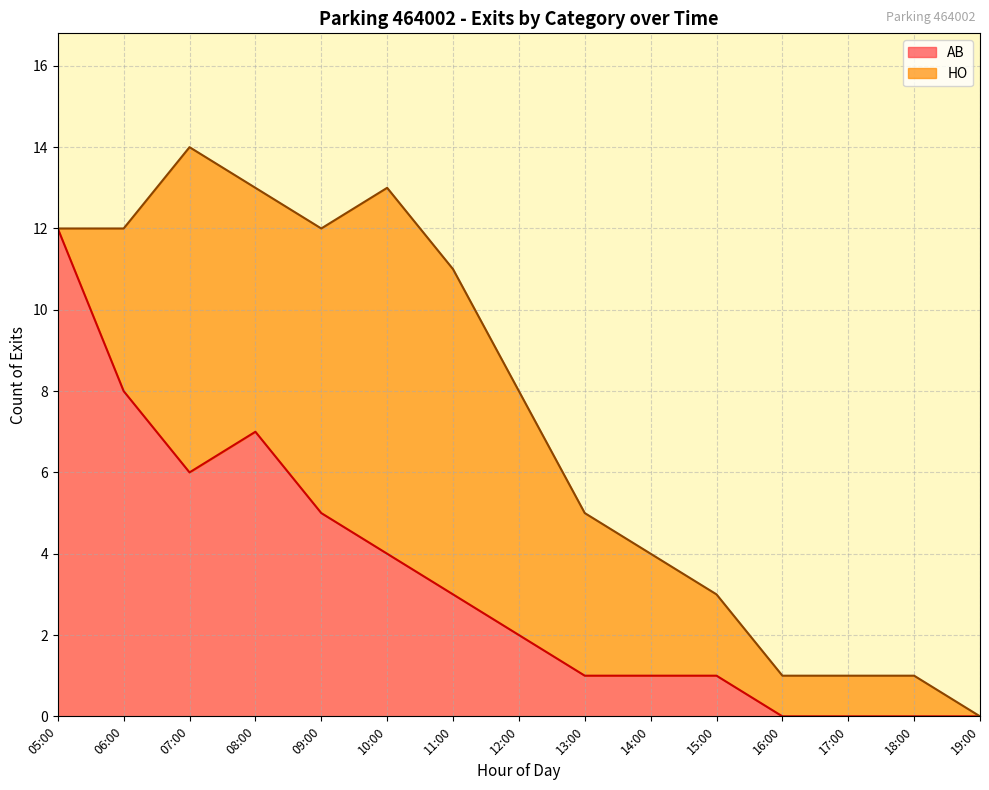

Reading left to right, what are all the values shown in this chart?

12	8	6	7	5	4	3	2	1	1	1	0	0	0	0